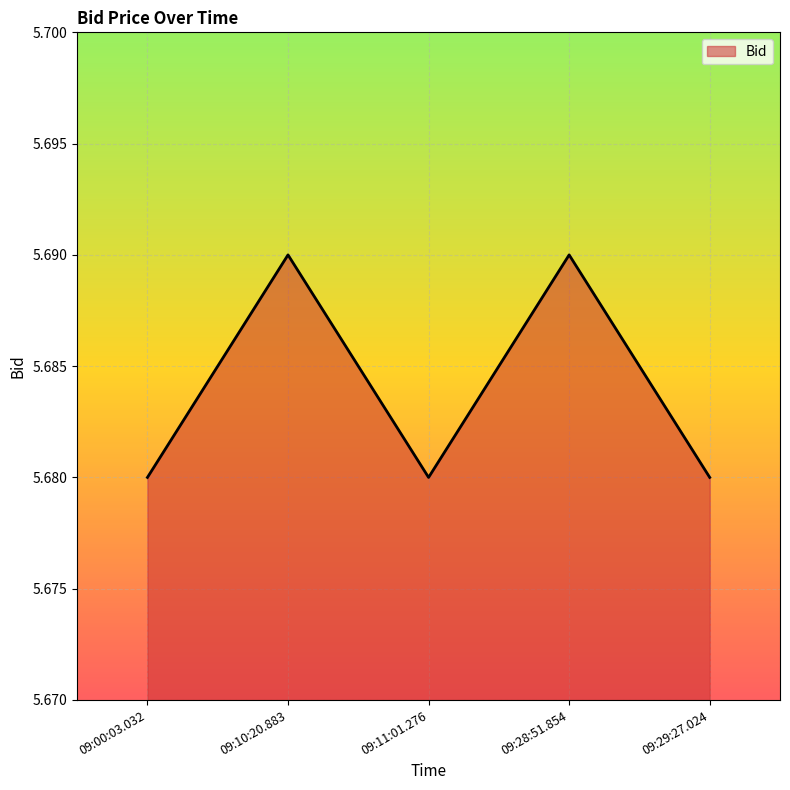

The chart shows a value of 2.2 at 09:29:27.024. True or false?

False